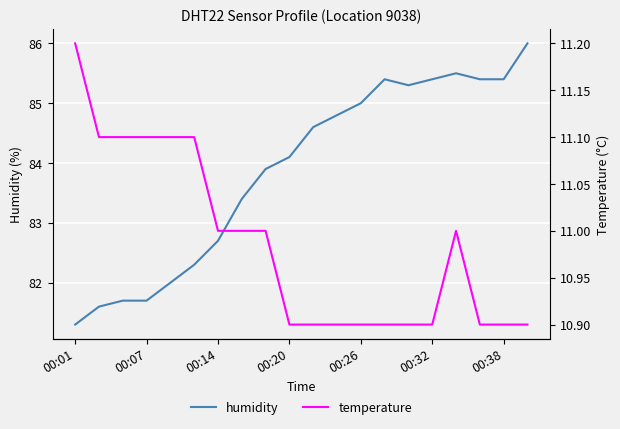

List the series in order of their peak value, lowest first.

temperature, humidity